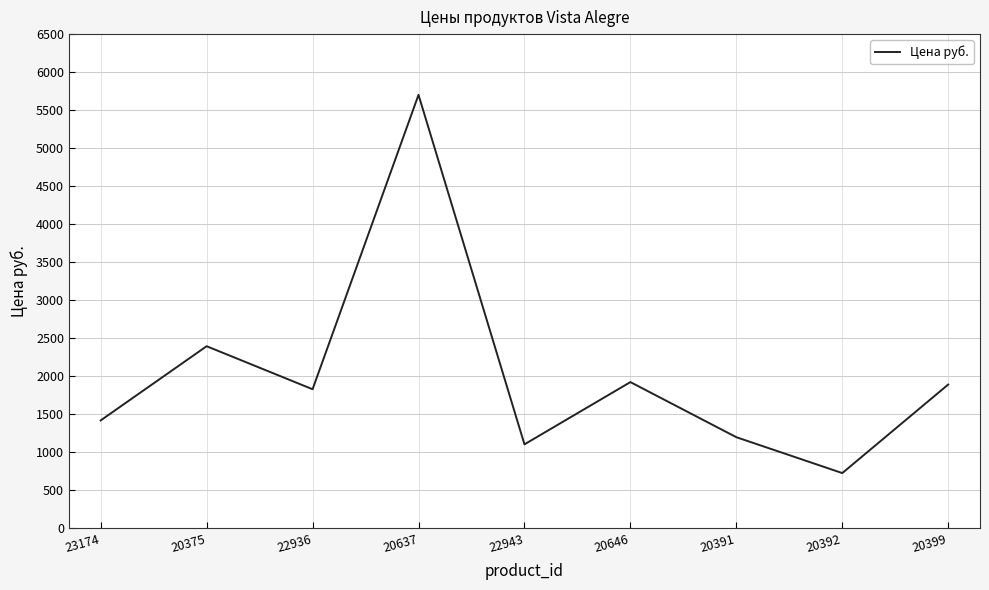

Reading left to right, list all the values displayed in this chart.

23174=1418	20375=2394	22936=1828	20637=5701	22943=1103	20646=1922	20391=1197	20392=725	20399=1890